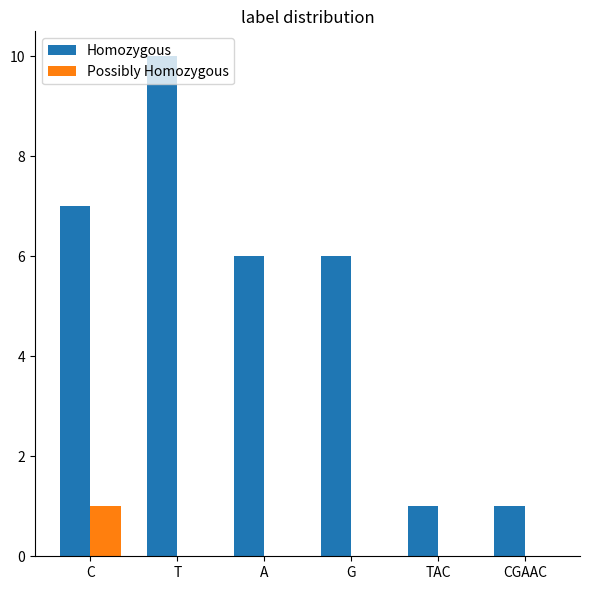

The Possibly Homozygous series shows 0 at CGAAC. True or false?

True